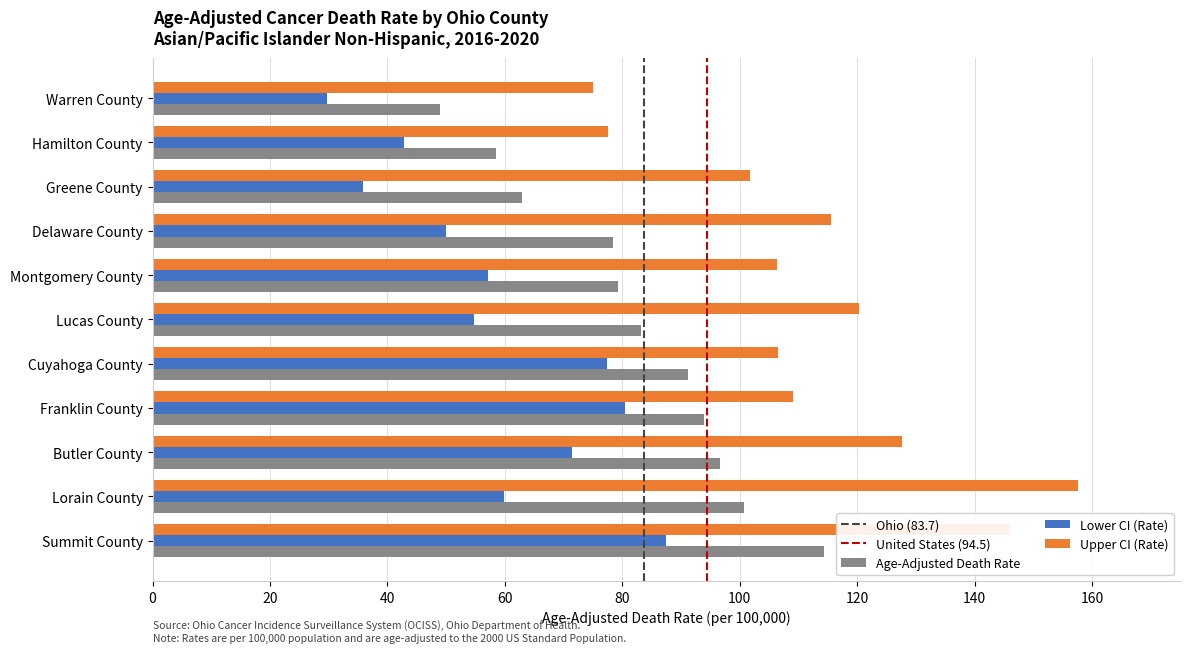

What is the sum of the Age-Adjusted Death Rate values at Lorain County and Montgomery County?

179.9